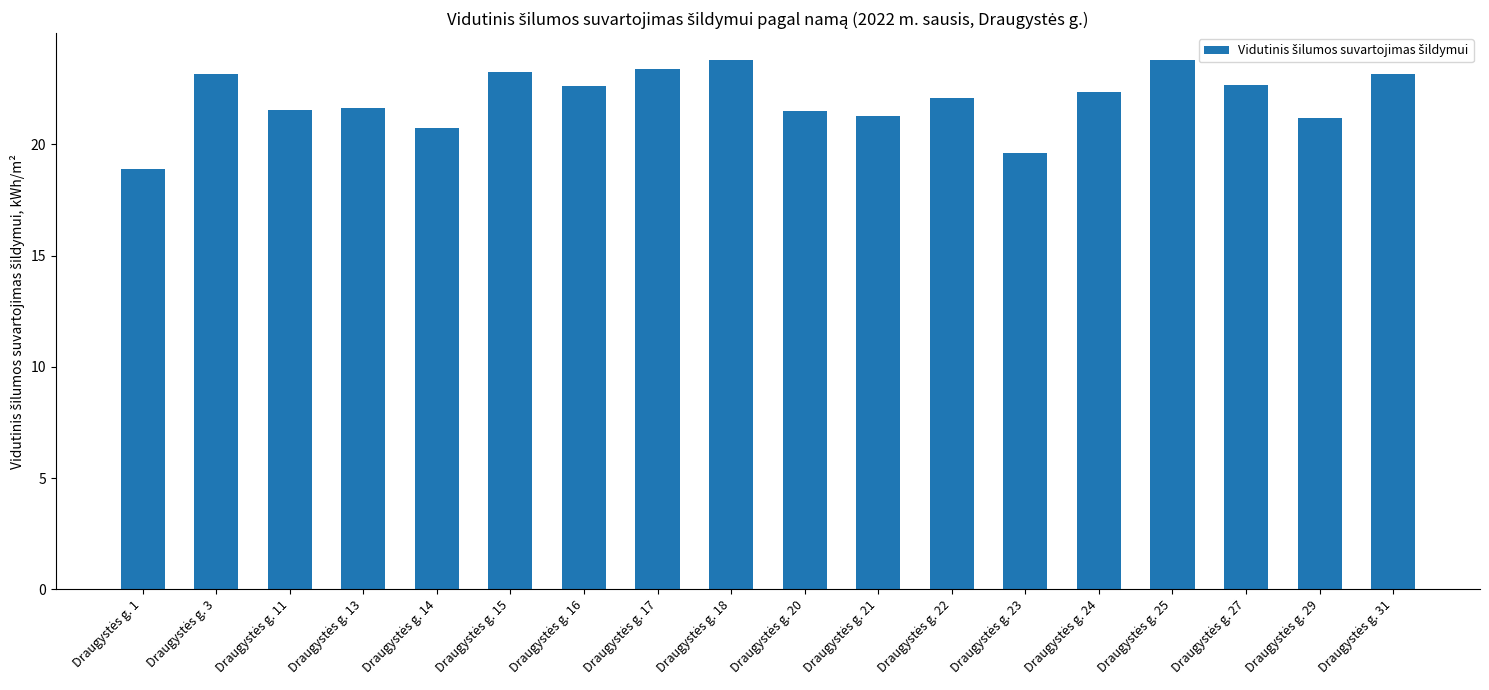

What is the maximum value shown in the chart?

23.8